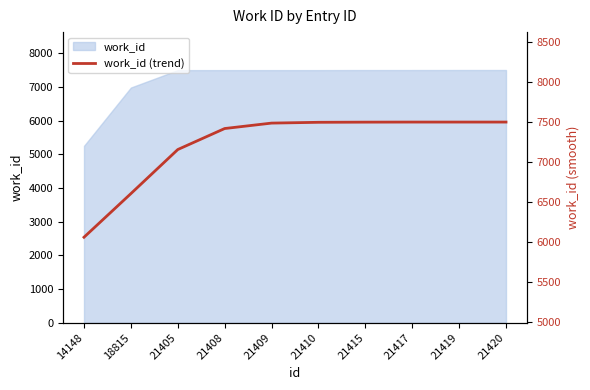

True or false: the data shows 3289 at 21409.

False